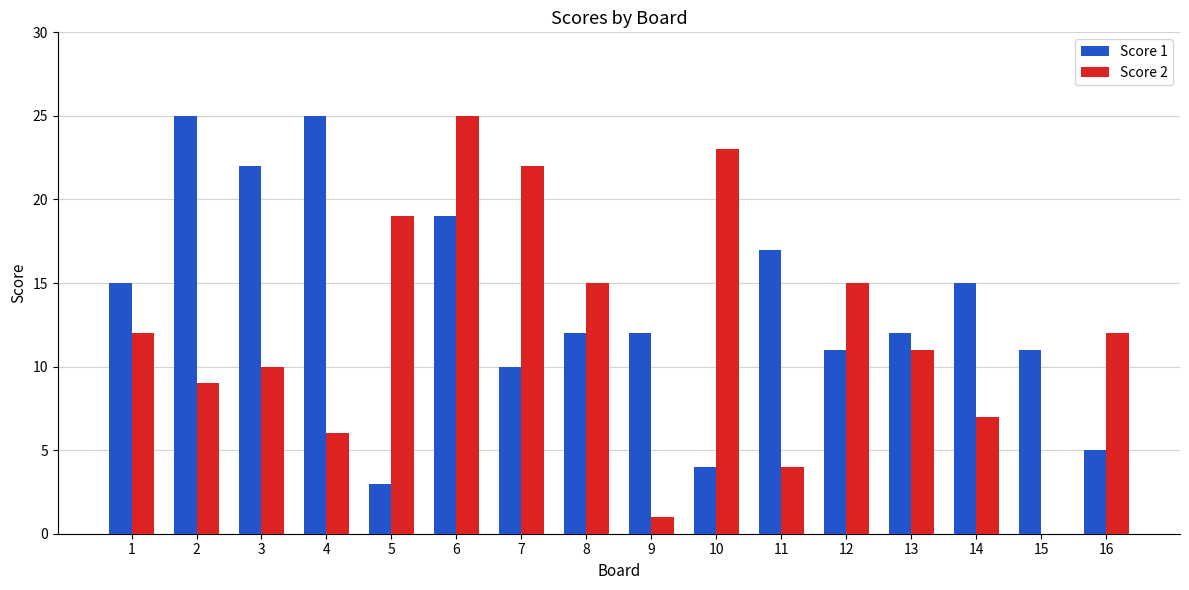

Which series has the largest total across all categories?

Score 1